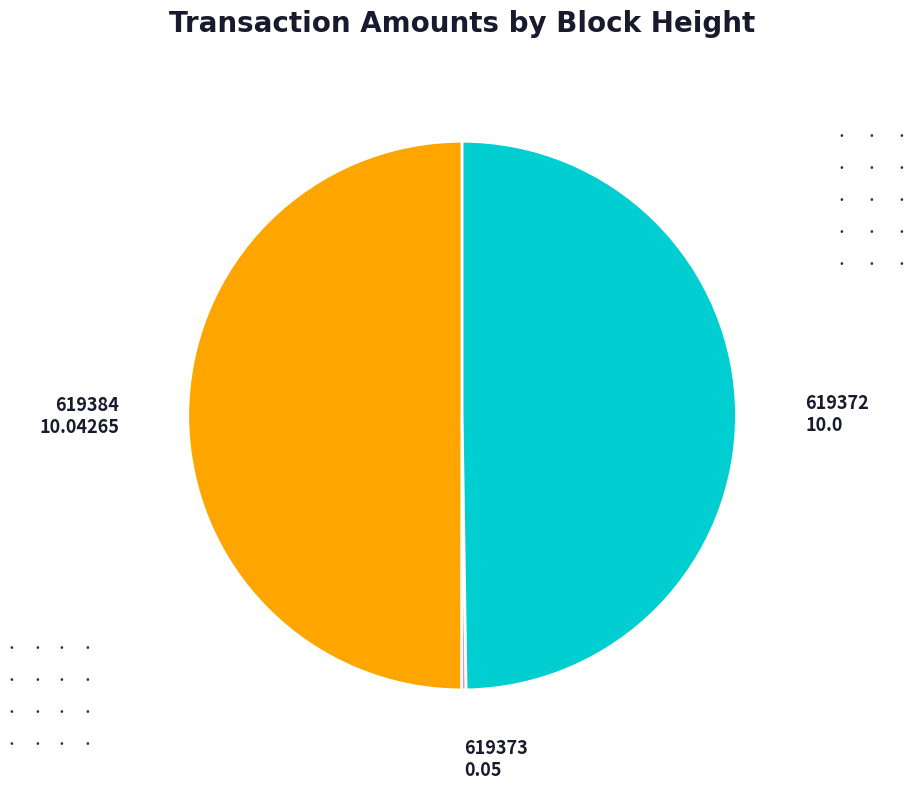

Combined, do 619372 10.0 and 619384 10.04265 account for over 50%?

Yes